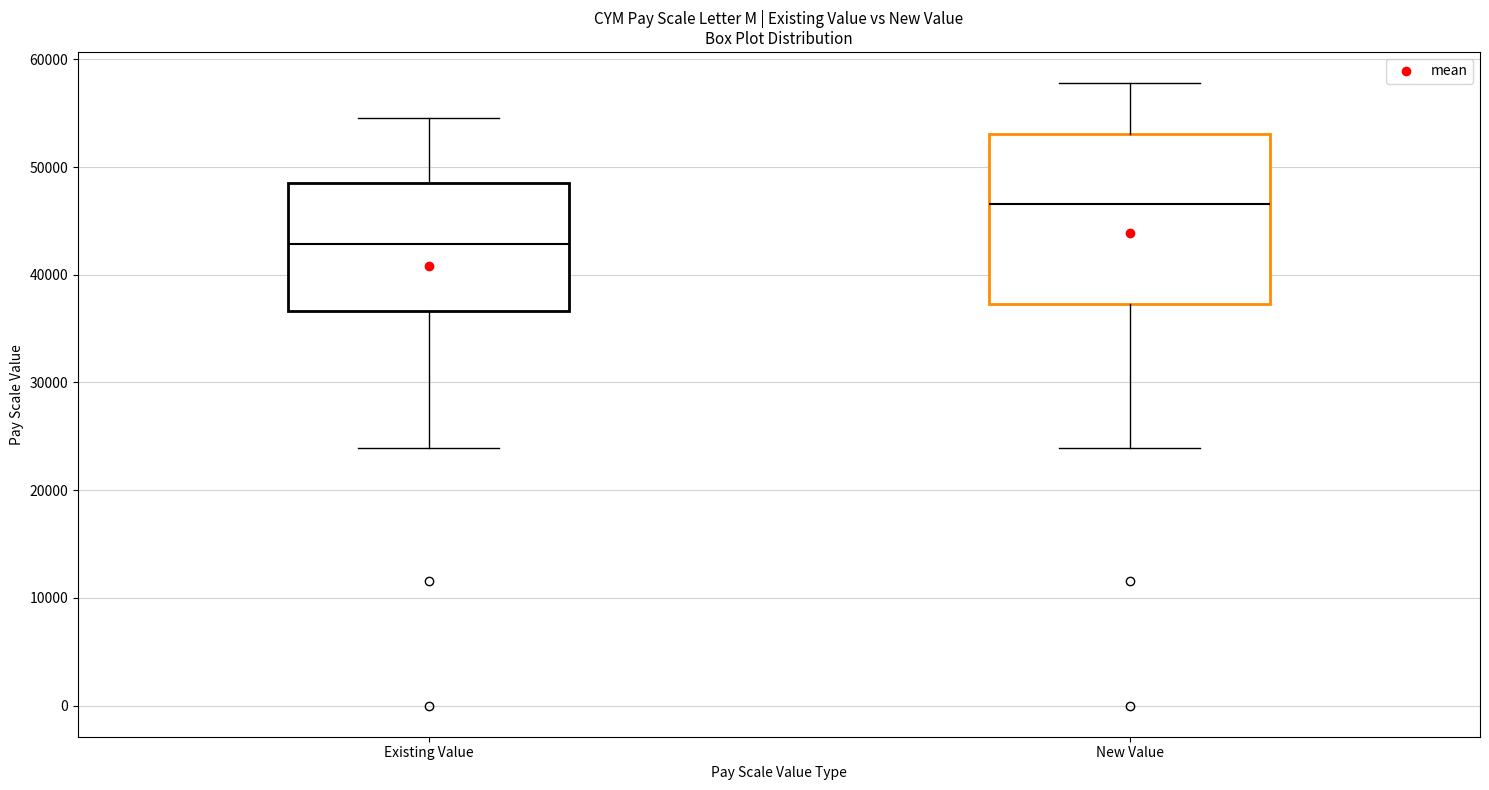

Reading left to right, transcribe this box plot: for each box, give where its median line is, the range the box spans, and where its two whiskers end, as read against the y-axis. The values are not printed on the chart, so give them approximately, as read against the axis.

Existing Value: median 43000, box 37000 to 49000, whiskers 24000 to 55000
New Value: median 47000, box 37000 to 53000, whiskers 24000 to 58000